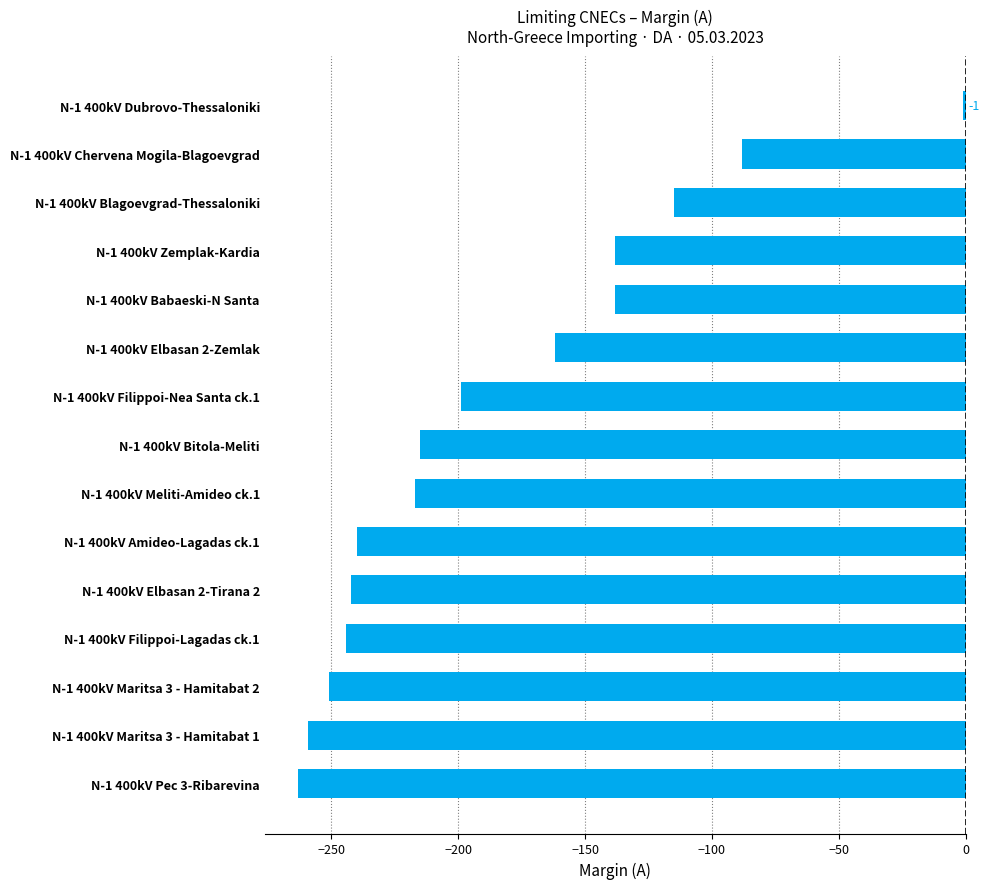

What is the value of the 15th bar from the top?

-263